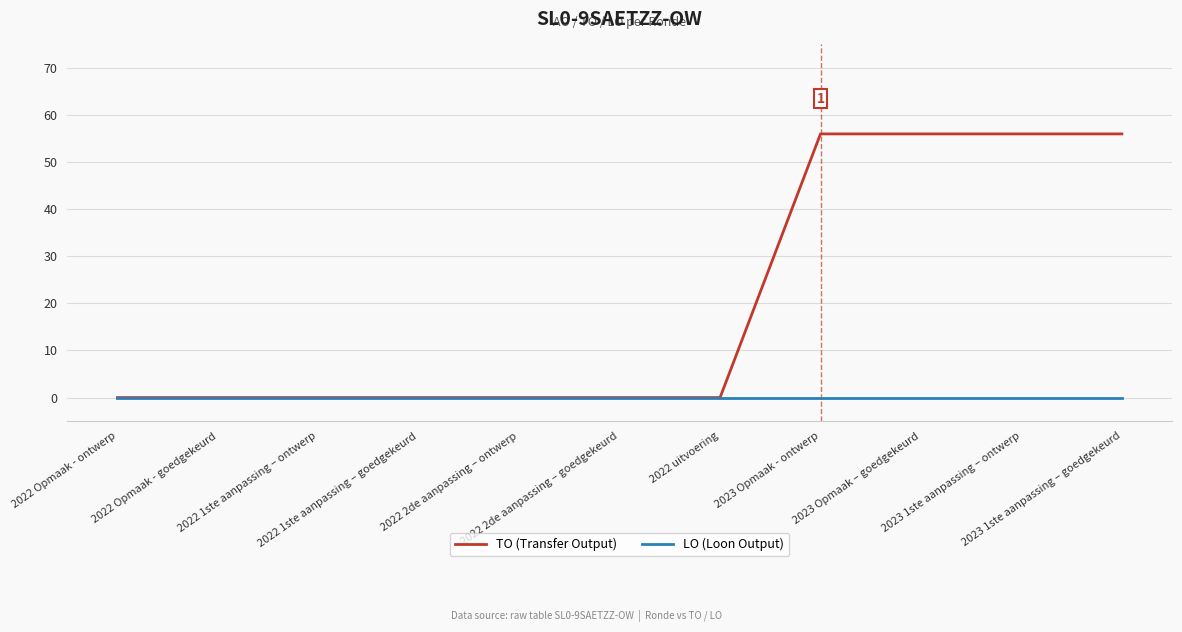

What is the sum of the TO (Transfer Output) values at 2023 1ste aanpassing – goedgekeurd and 2022 2de aanpassing – goedgekeurd?

56